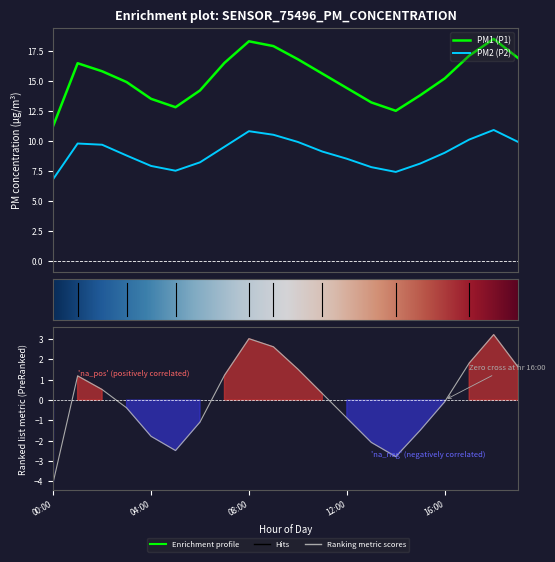

Which category has the highest value in the P1 series?

18:00